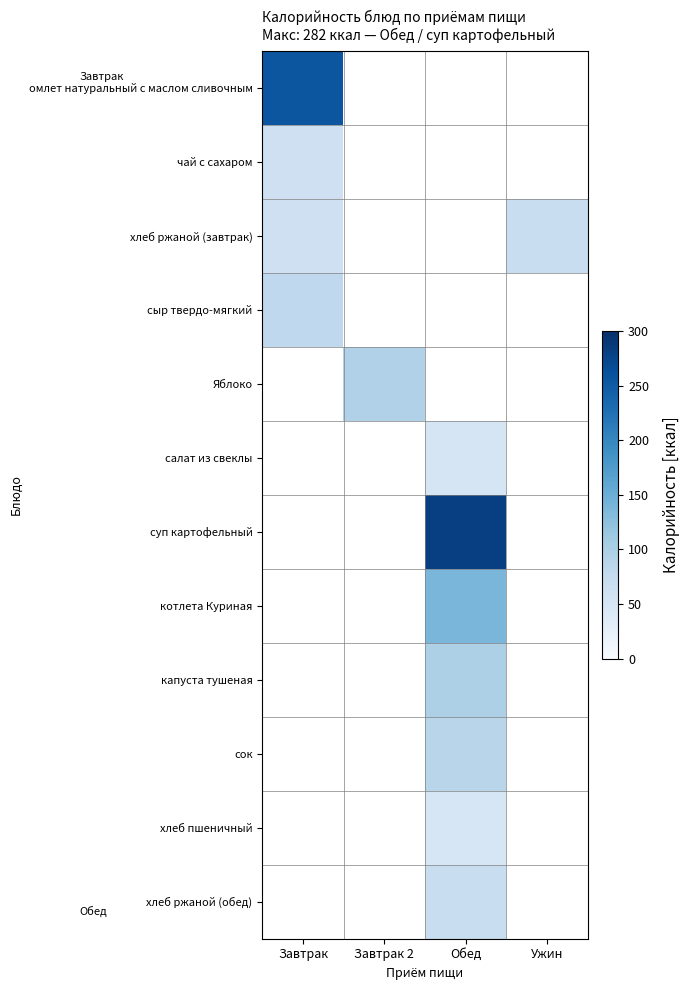

Is the value of сок at Завтрак 2 greater than the value of котлета Куриная at Обед?

No